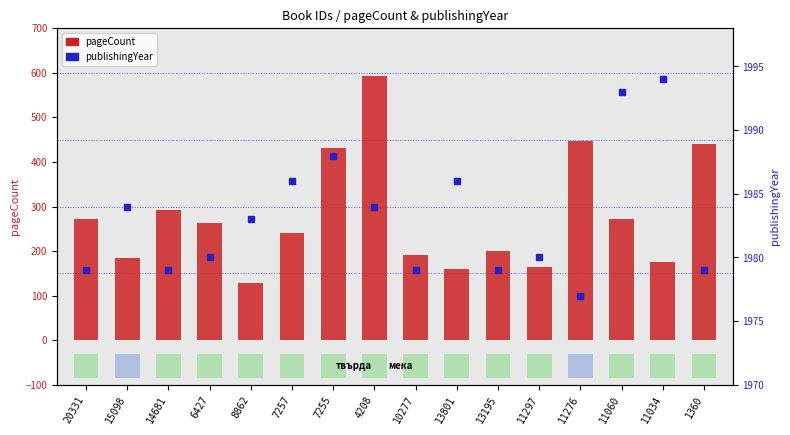

At how many categories does at least one series exceed 1648?

16